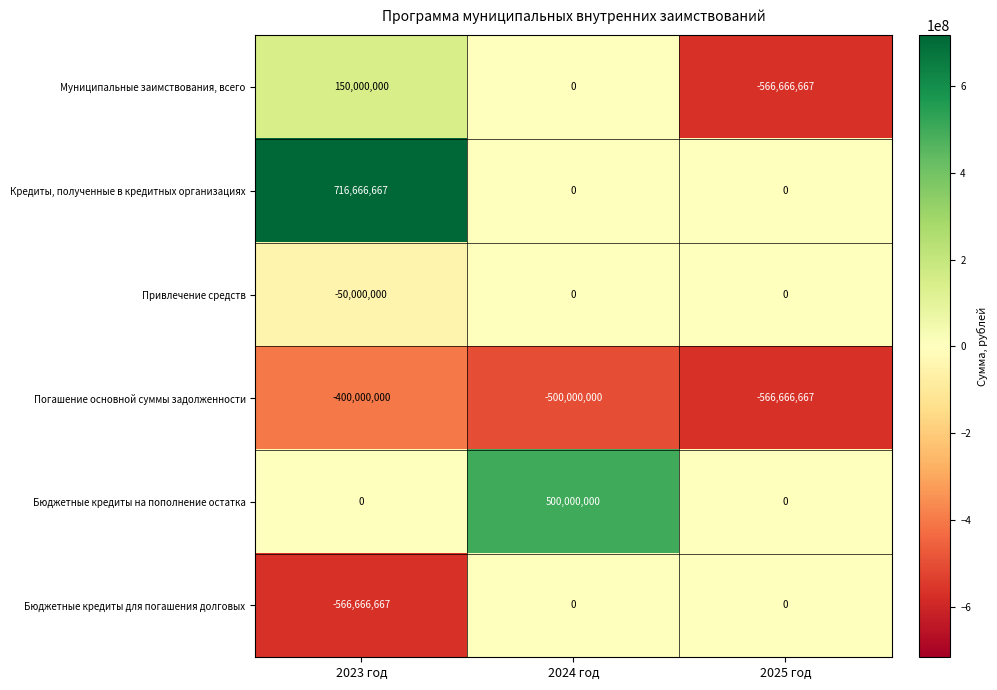

Reading left to right, extract all data points from this chart.

Муниципальные заимствования, всего: 2023 год=150000000	2024 год=0	2025 год=-566666667
Кредиты, полученные в кредитных организациях: 2023 год=716666667	2024 год=0	2025 год=0
Привлечение средств: 2023 год=-50000000	2024 год=0	2025 год=0
Погашение основной суммы задолженности: 2023 год=-400000000	2024 год=-500000000	2025 год=-566666667
Бюджетные кредиты на пополнение остатка: 2023 год=0	2024 год=500000000	2025 год=0
Бюджетные кредиты для погашения долговых: 2023 год=-566666667	2024 год=0	2025 год=0